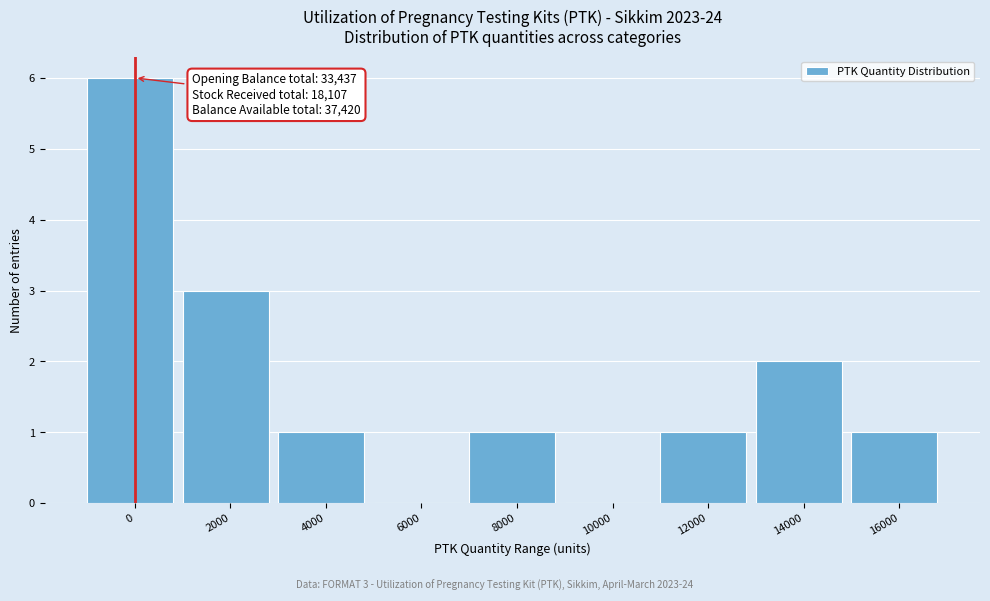

Reading right to left, list all the values displayed in this chart.

16000=1	14000=2	12000=1	10000=0	8000=1	6000=0	4000=1	2000=3	0=6